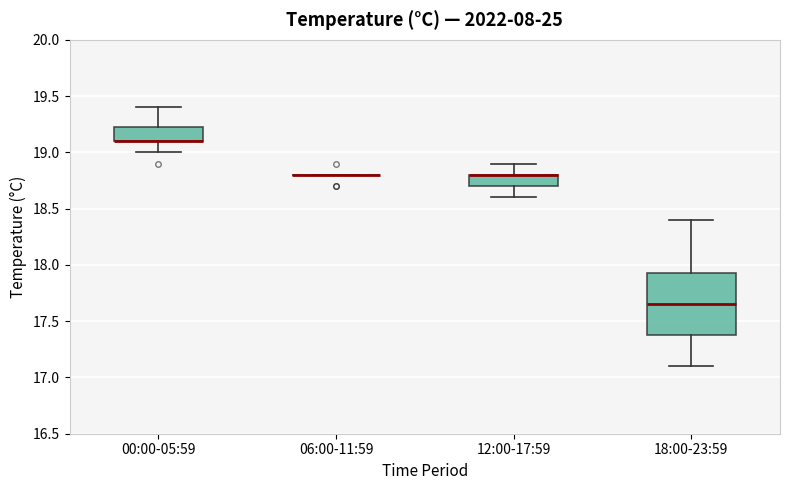

Where does the lower whisker of the box for 12:00-17:59 end on the y-axis? The values are not printed on the chart, so give them approximately, as read against the axis.

18.60